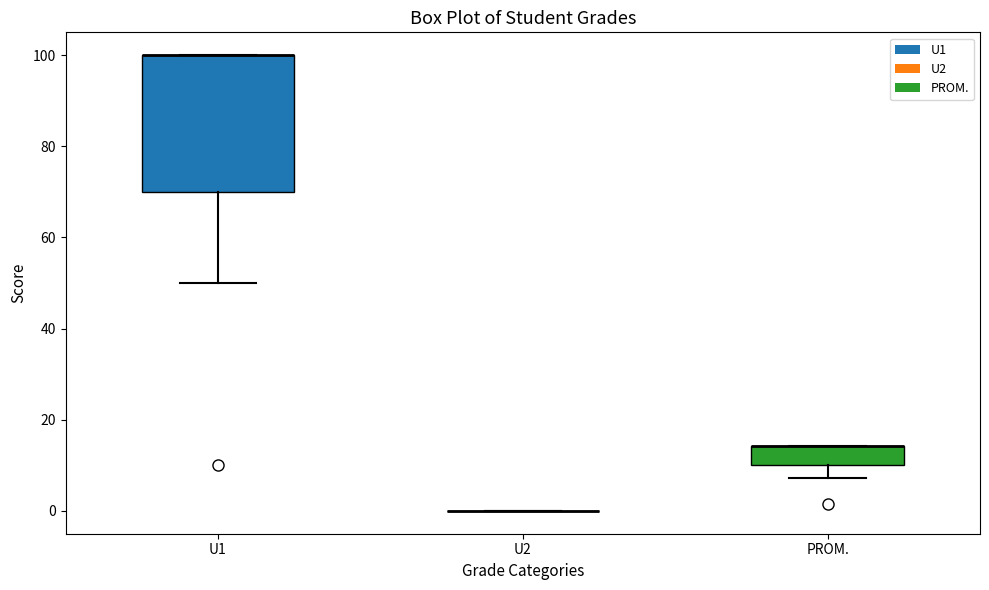

Reading left to right, read every box against the y-axis: the position of its median line, the range the box covers, and the ends of its whiskers. The values are not printed on the chart, so give them approximately, as read against the axis.

U1: median 100 (drawn on the box's upper edge), box 70 to 100, whiskers 50 to 100
U2: box collapsed to a line at 0, whiskers 0 to 0
PROM.: median 14 (drawn on the box's upper edge), box 10 to 14, whiskers 8 to 14